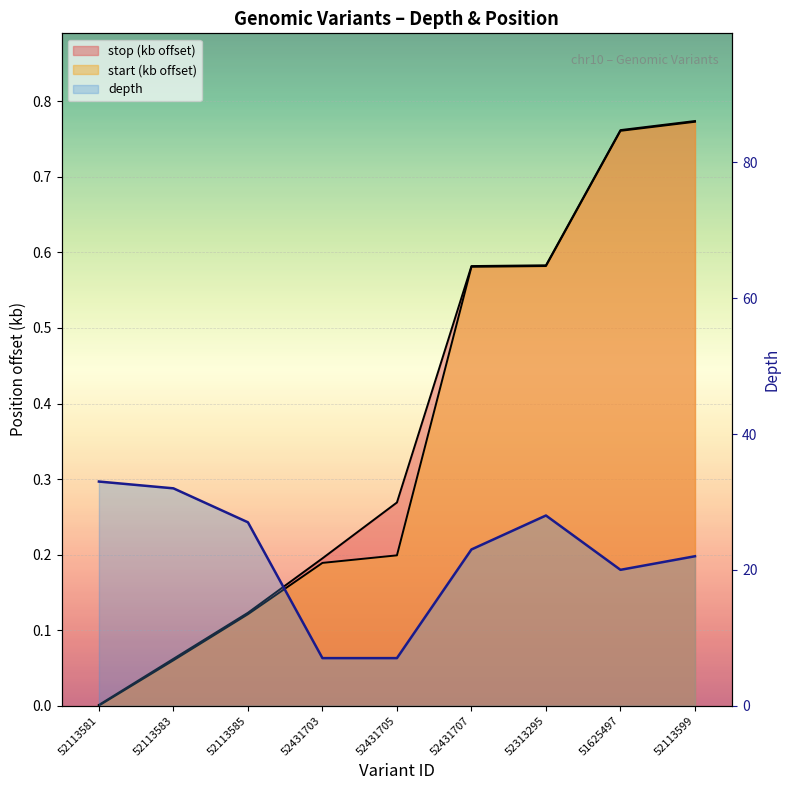

Which series has the largest range (max minus min)?

depth